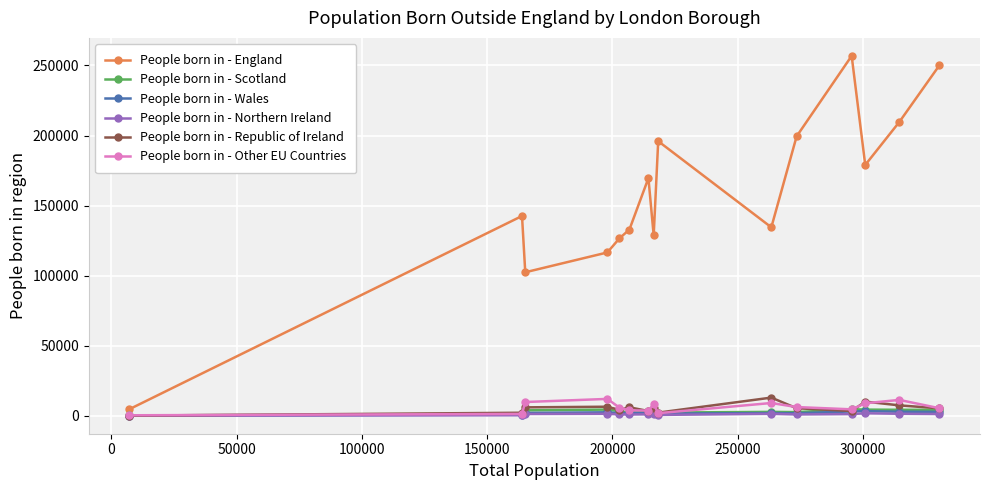

Which series has the largest range (max minus min)?

People born in - England